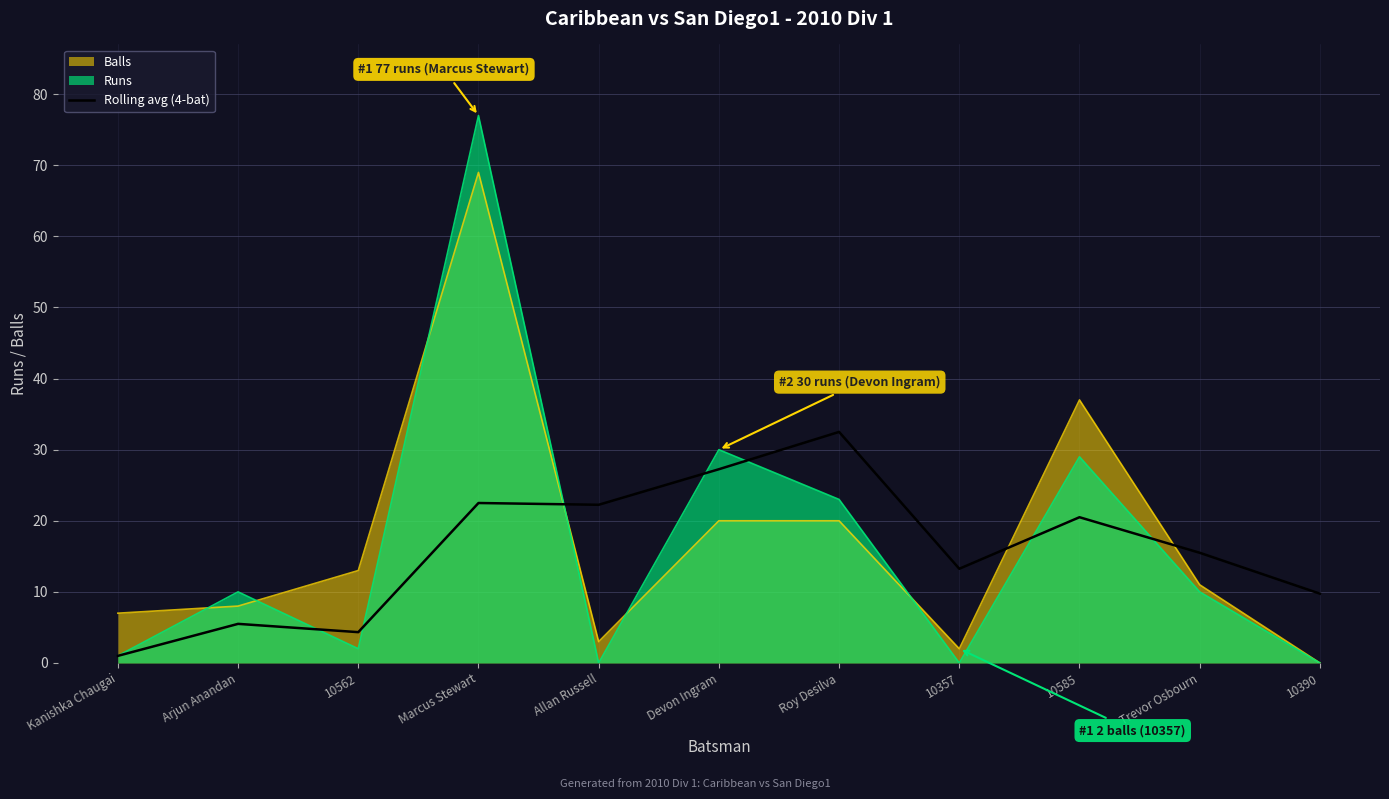

Reading left to right, list all the values displayed in this chart.

Kanishka Chaugai=1.0	Arjun Anandan=5.5	10562=4.3	Marcus Stewart=22.5	Allan Russell=22.2	Devon Ingram=27.2	Roy Desilva=32.5	10357=13.2	10585=20.5	Trevor Osbourn=15.5	10390=9.8